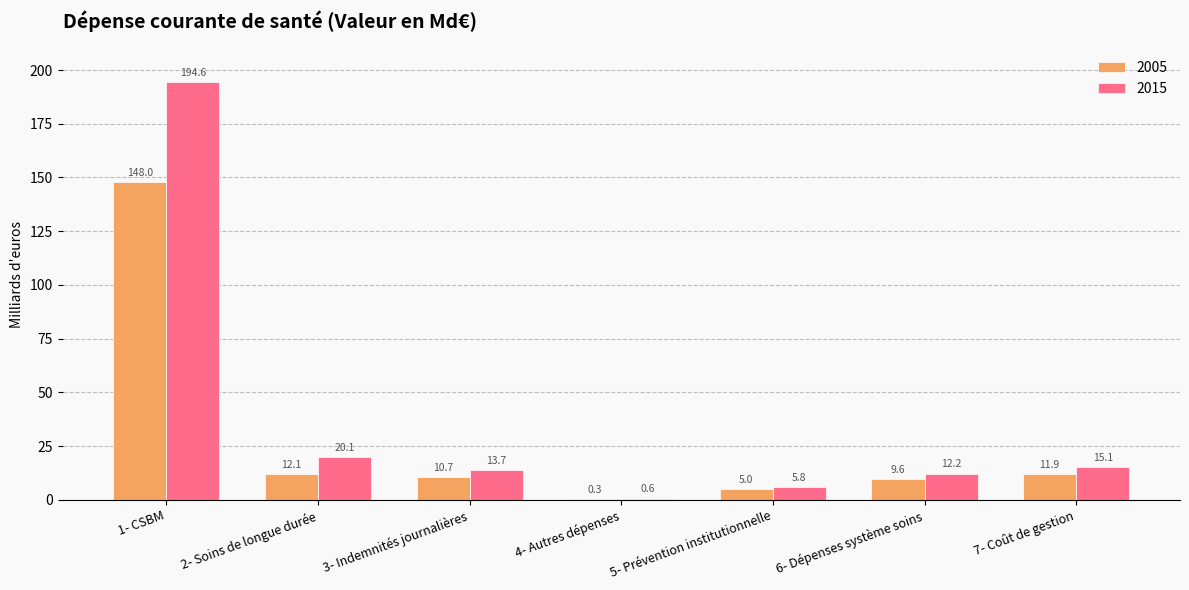

What is the maximum value for 2015?

194.6